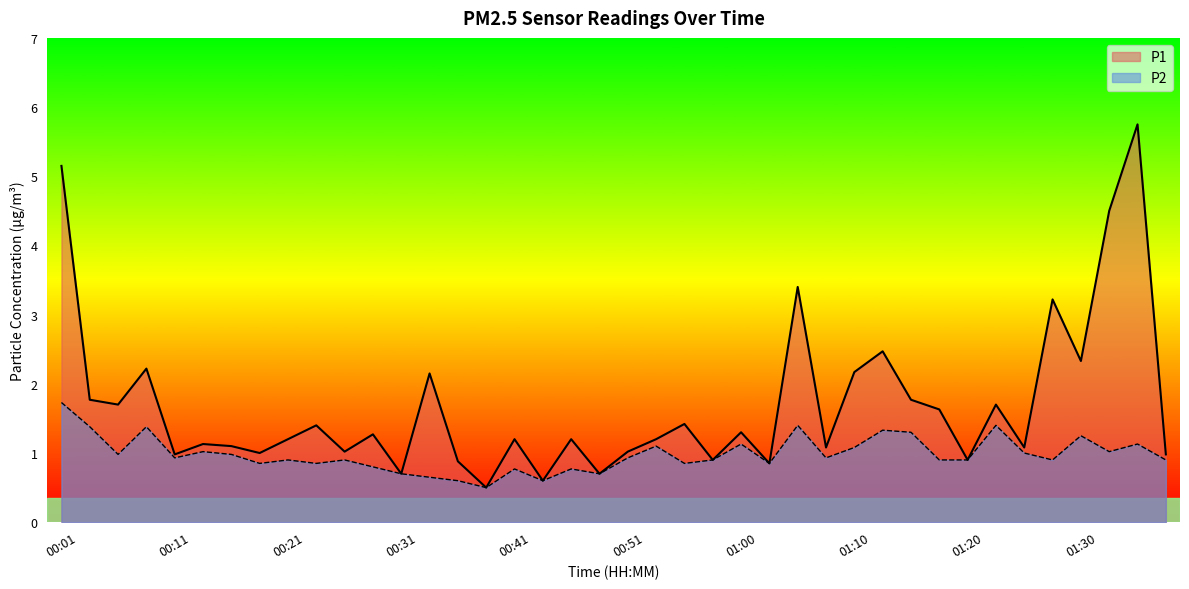

Which series changed the most between 00:38 and 01:15?

P1